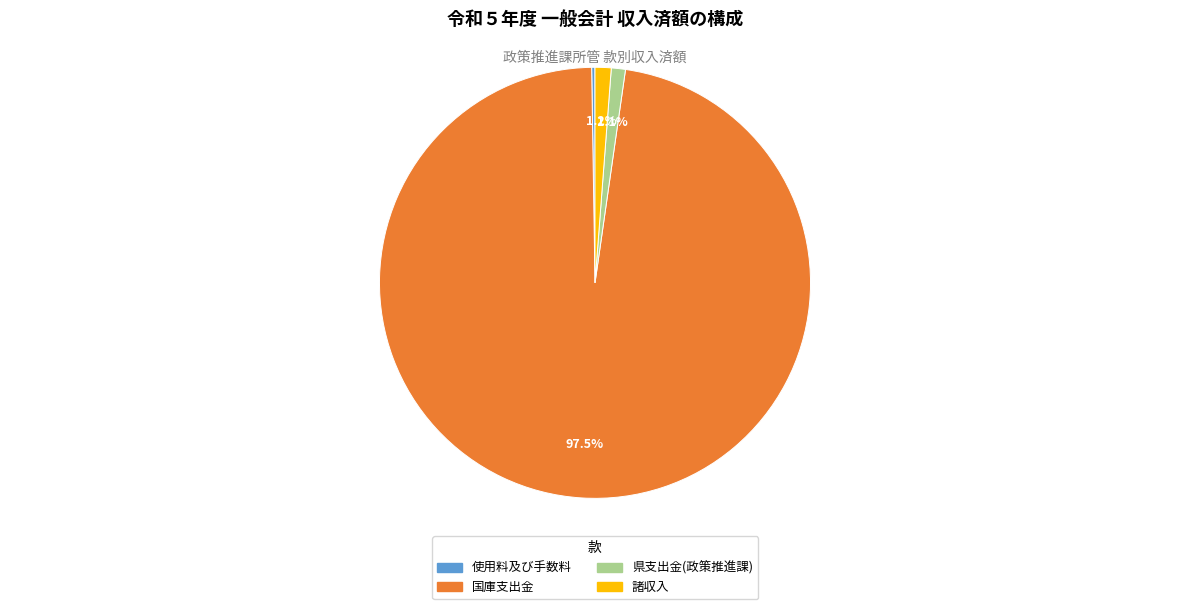

Does any single category account for the majority?

Yes